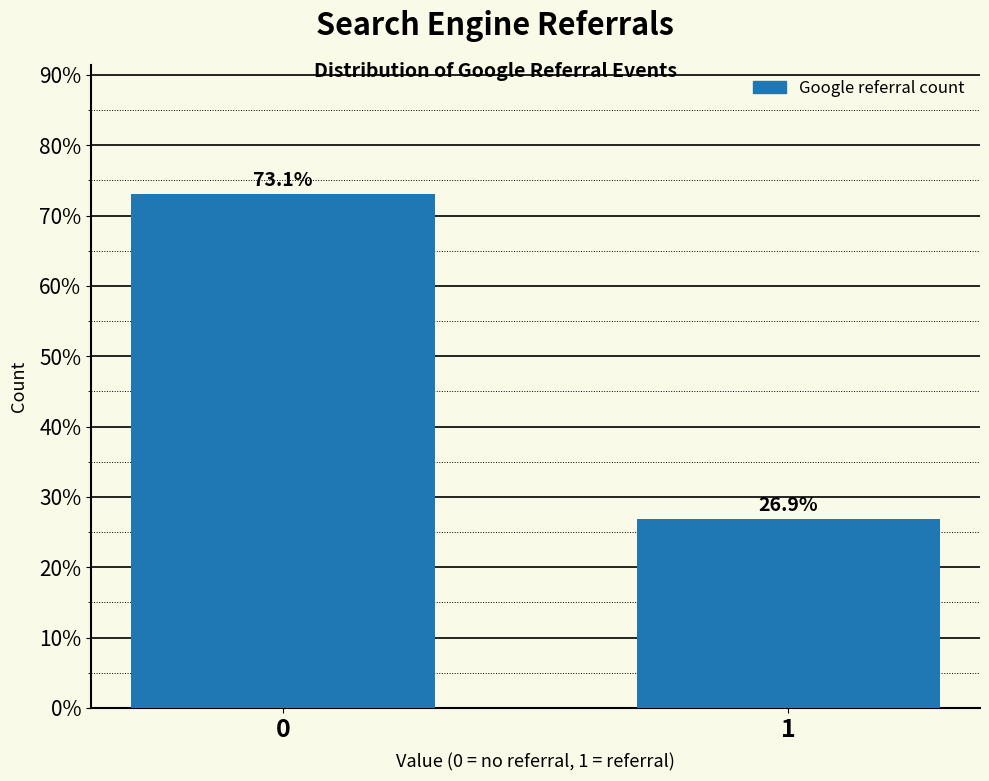

Reading left to right, transcribe all the data shown in this chart.

73.1	26.9